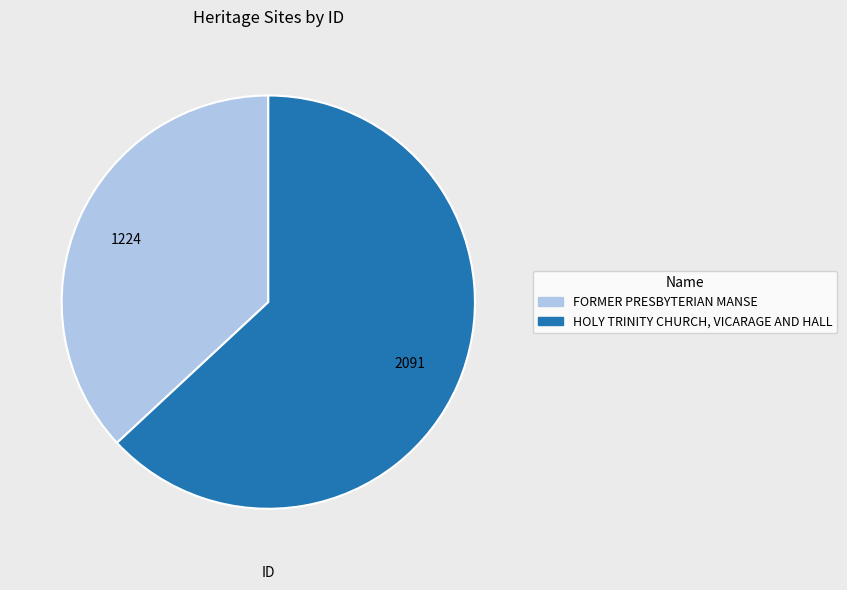

Rank the categories by value from lowest to highest.

FORMER PRESBYTERIAN MANSE, HOLY TRINITY CHURCH, VICARAGE AND HALL